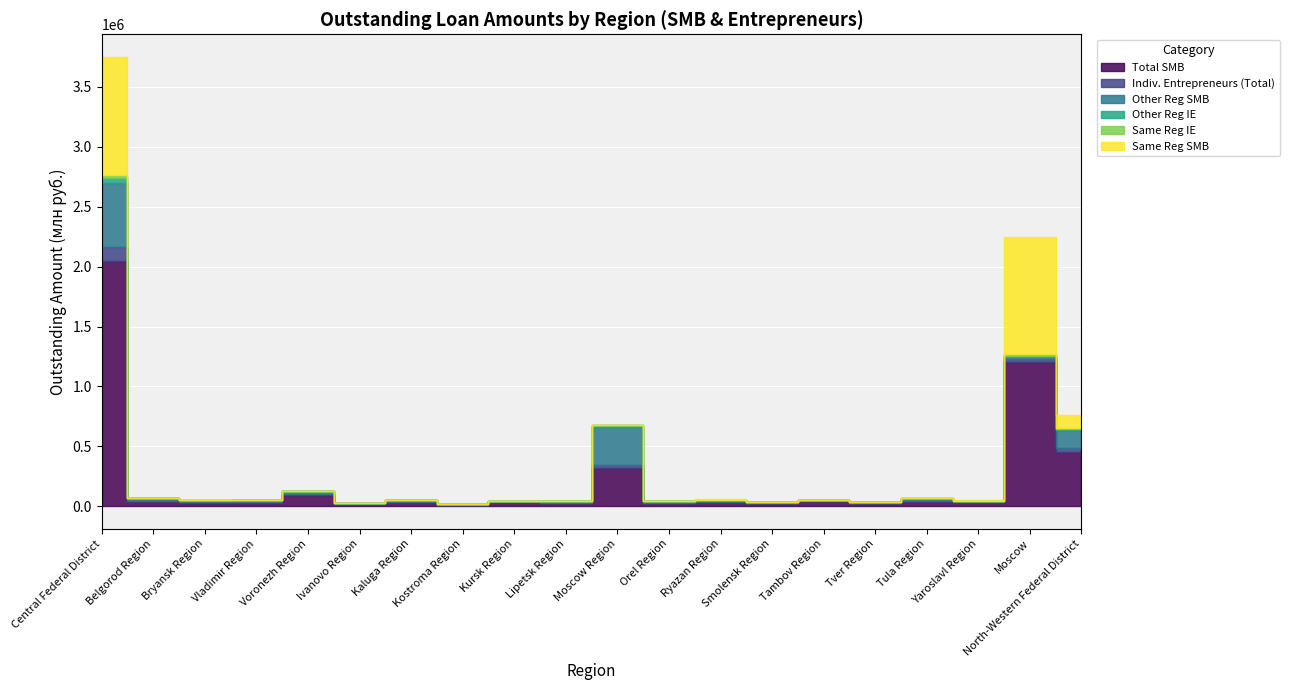

Between Moscow and Smolensk Region, which is larger?

Moscow